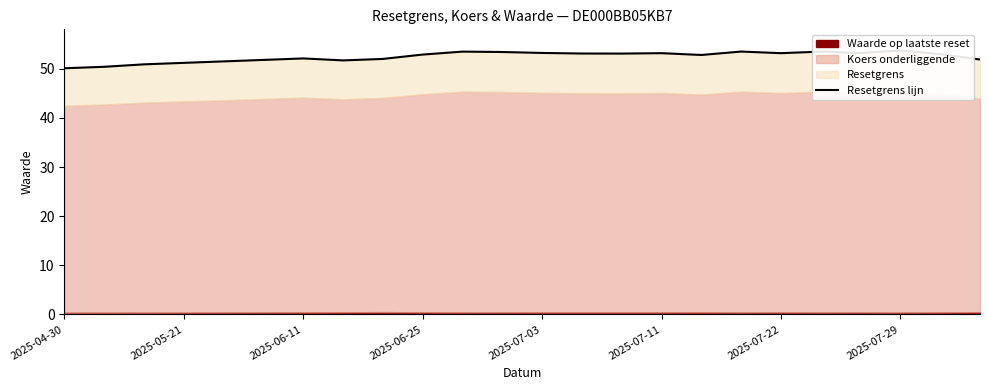

True or false: the data has more than 2 interior local peaks.

True